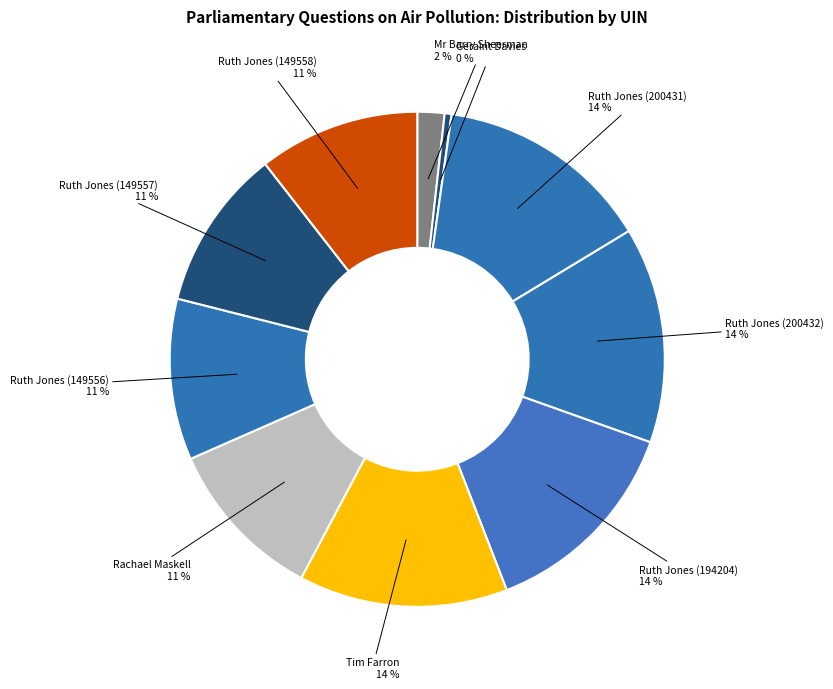

Count the number of slices in the pie.

10